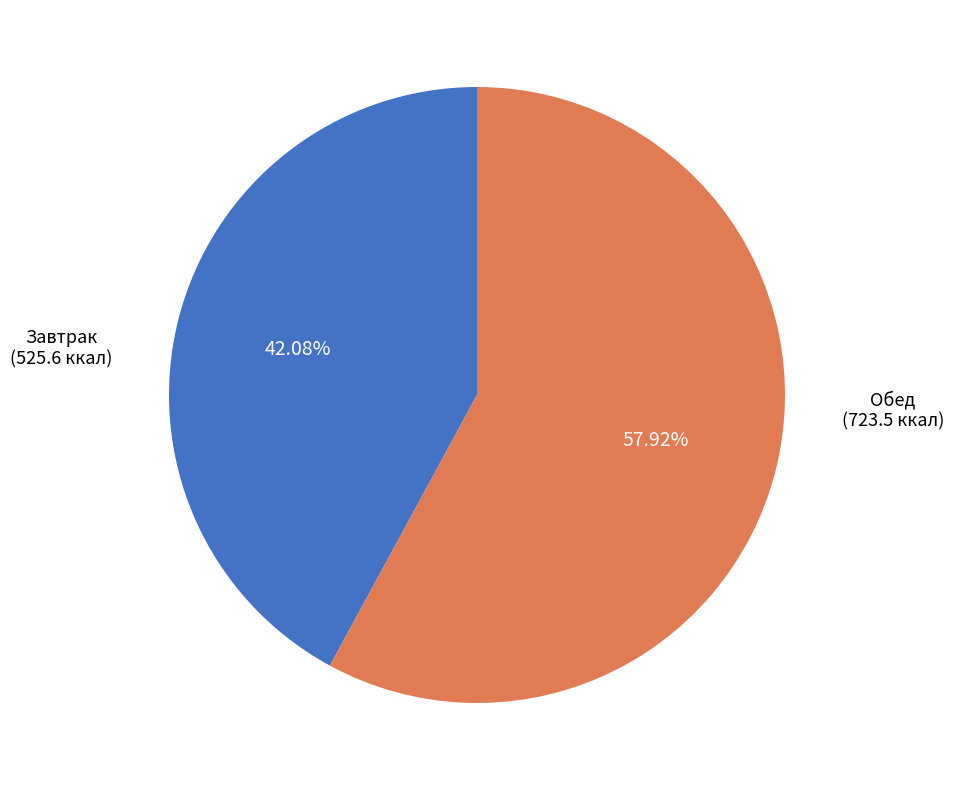

Combined, do Обед and Завтрак account for over 50%?

Yes